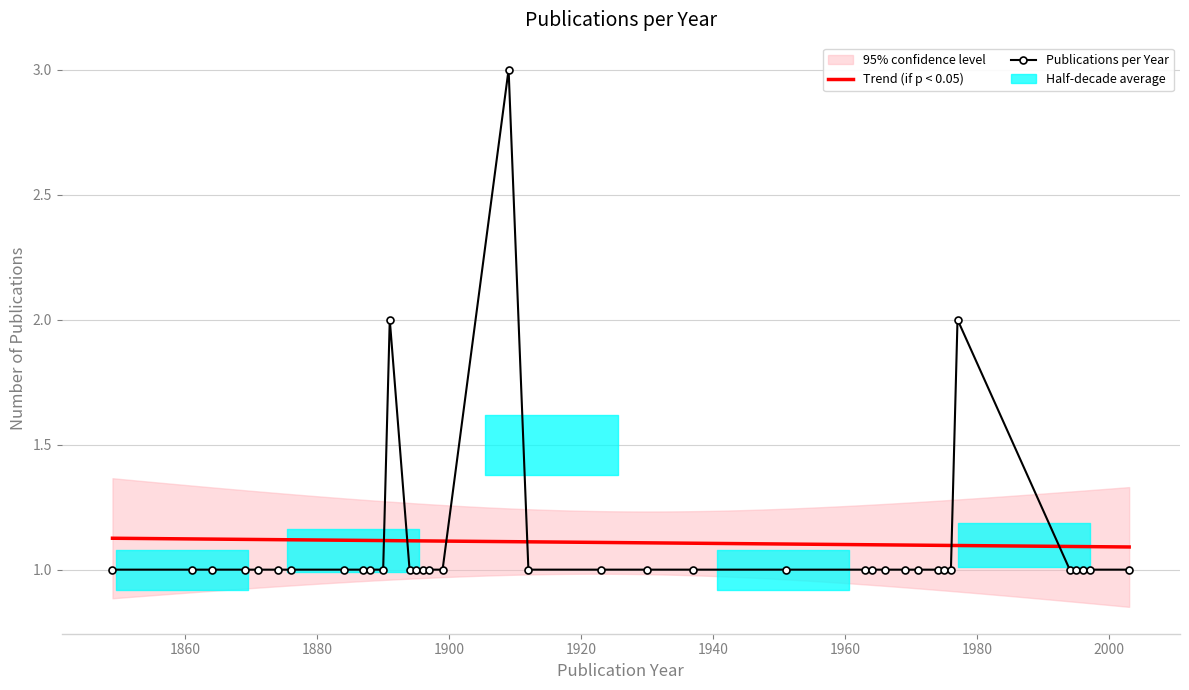

Approximately how many times larger is the value at 8 compared to 17?

1.0